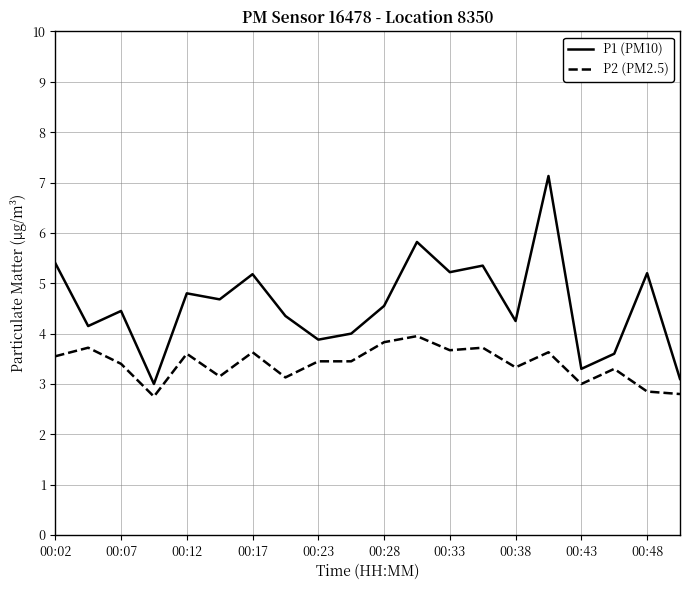

True or false: P1 (PM10) and P2 (PM2.5) cross at least once.

False